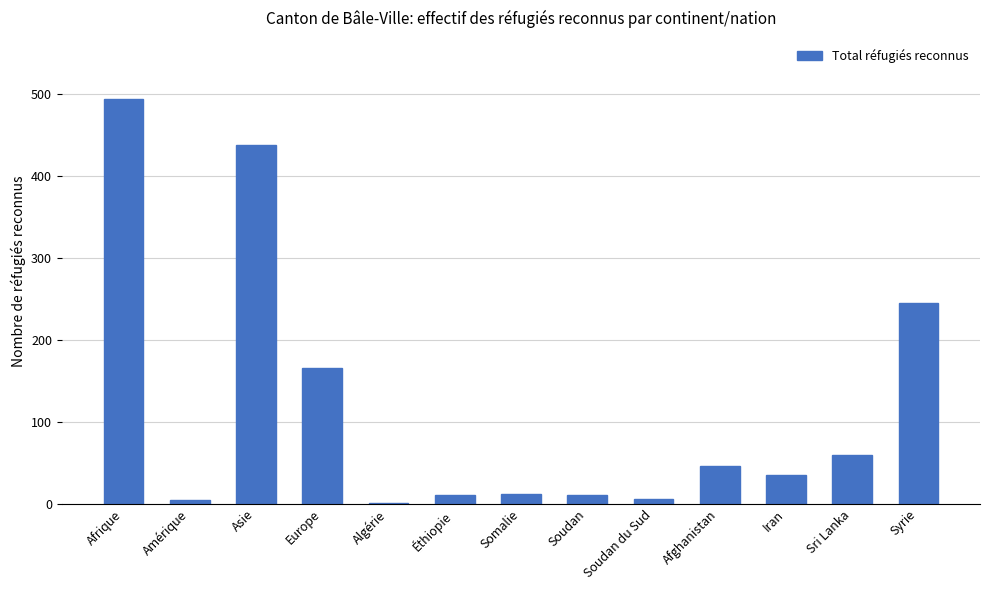

What is the average value?

118